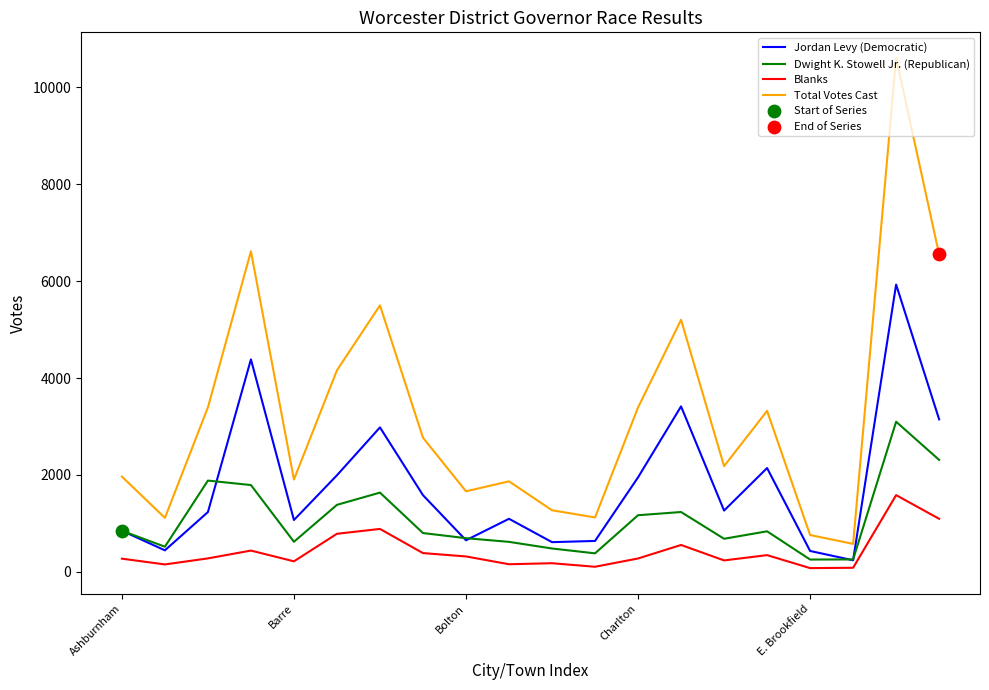

Which series has the widest spread of values?

Total Votes Cast